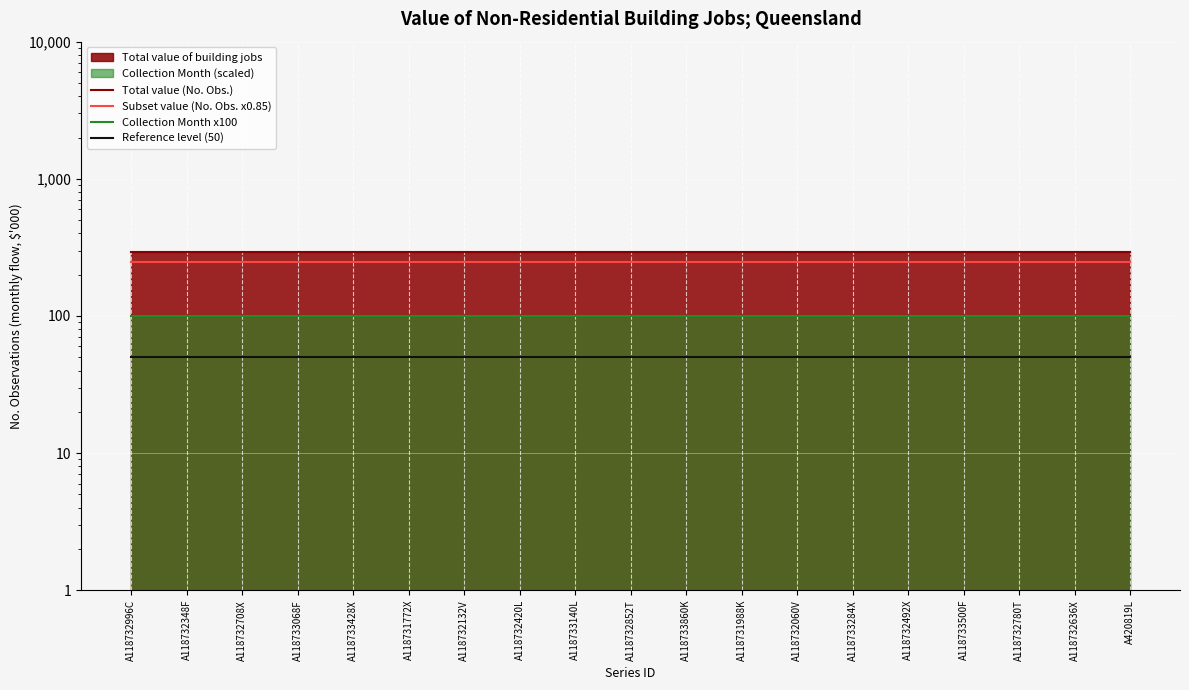

Does the chart display data point markers on the line(s)?

No